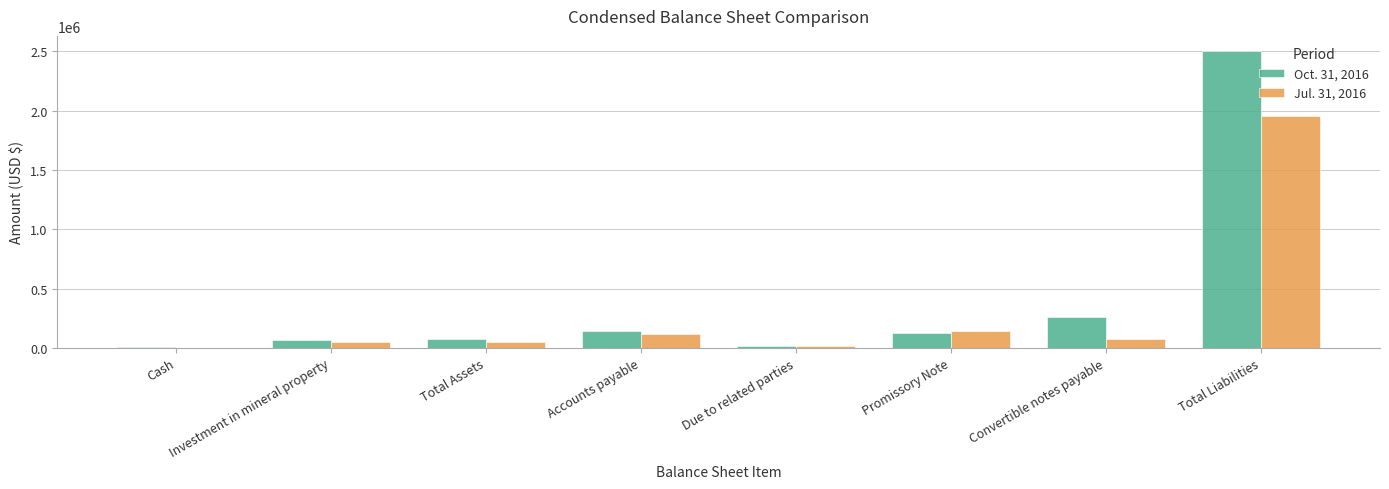

Which category has the highest value in the Jul. 31, 2016 series?

Total Liabilities